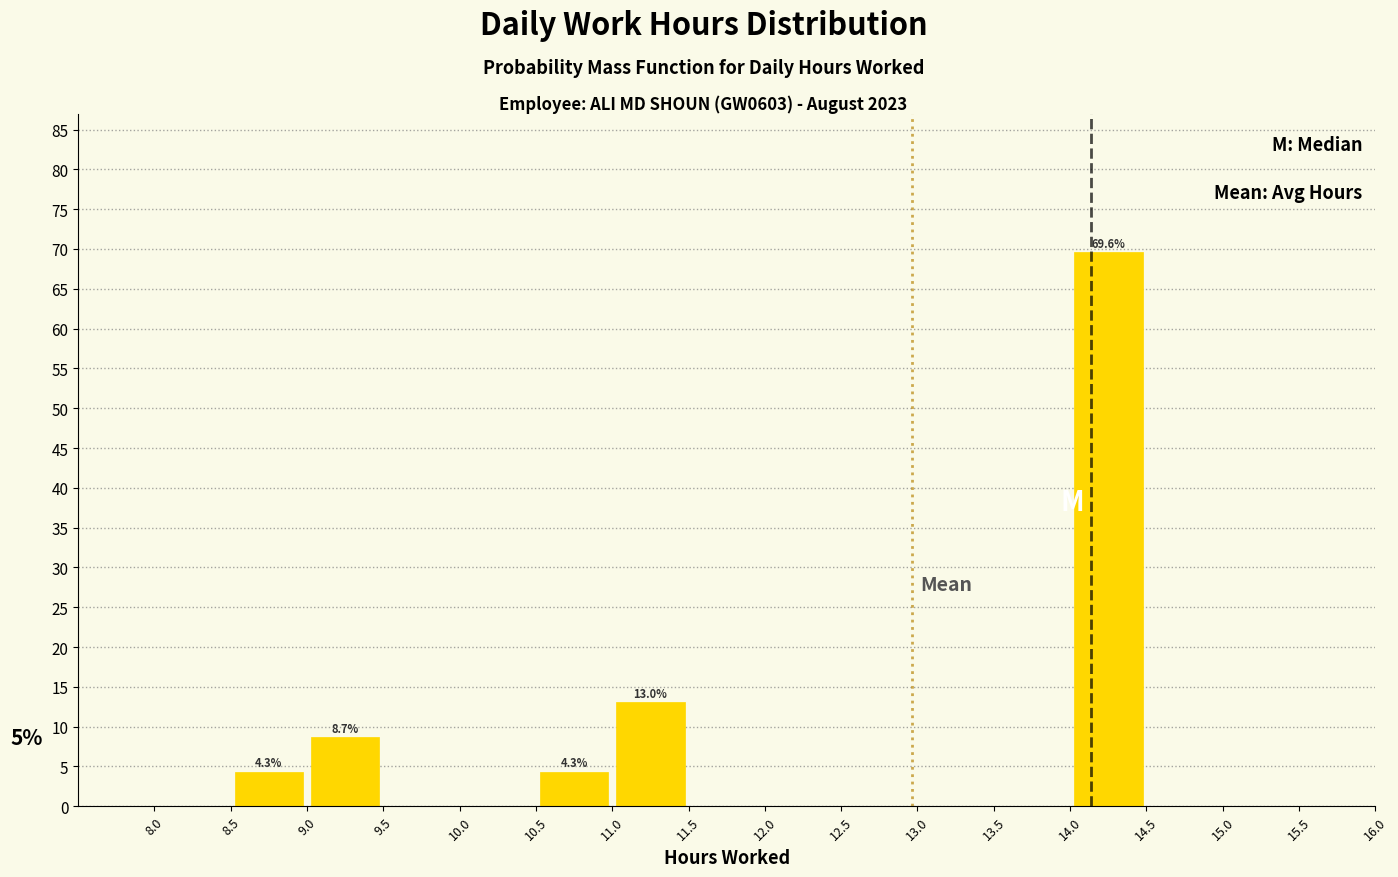

Which range on the x-axis has the tallest bar?

14.0 to 14.5